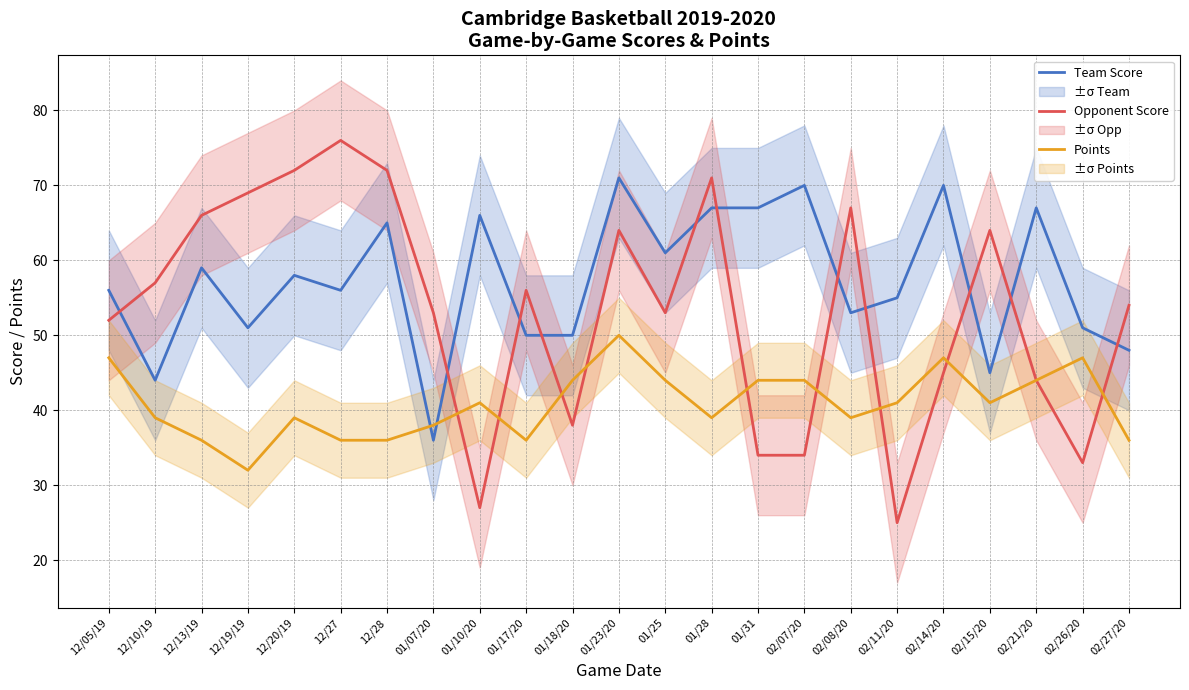

Count the Points values in the range 36 to 44.

18